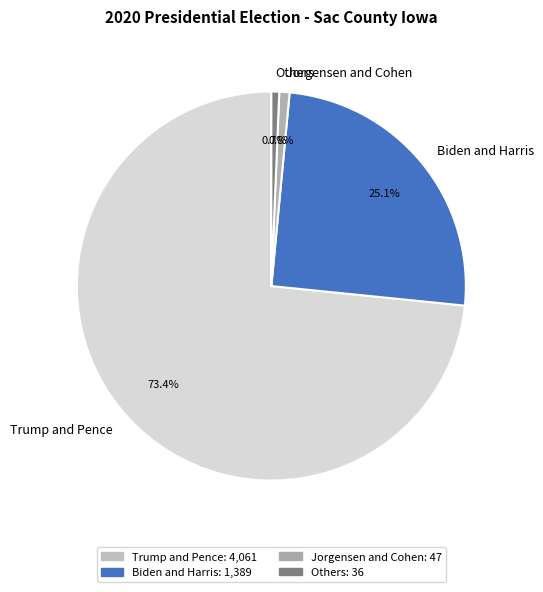

To the nearest percent, what is the average slice percentage?

25%